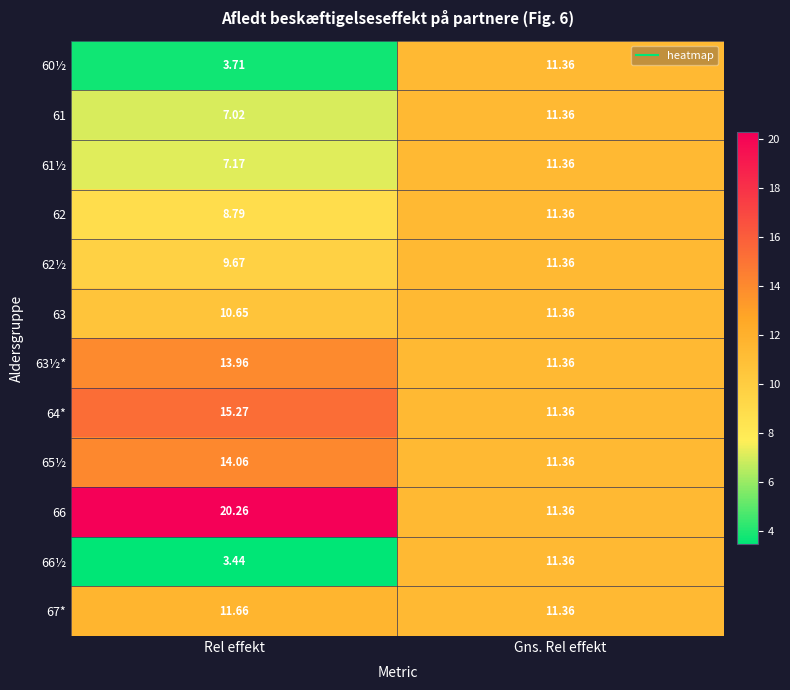

At which label does 64* first exceed 15?

Rel effekt